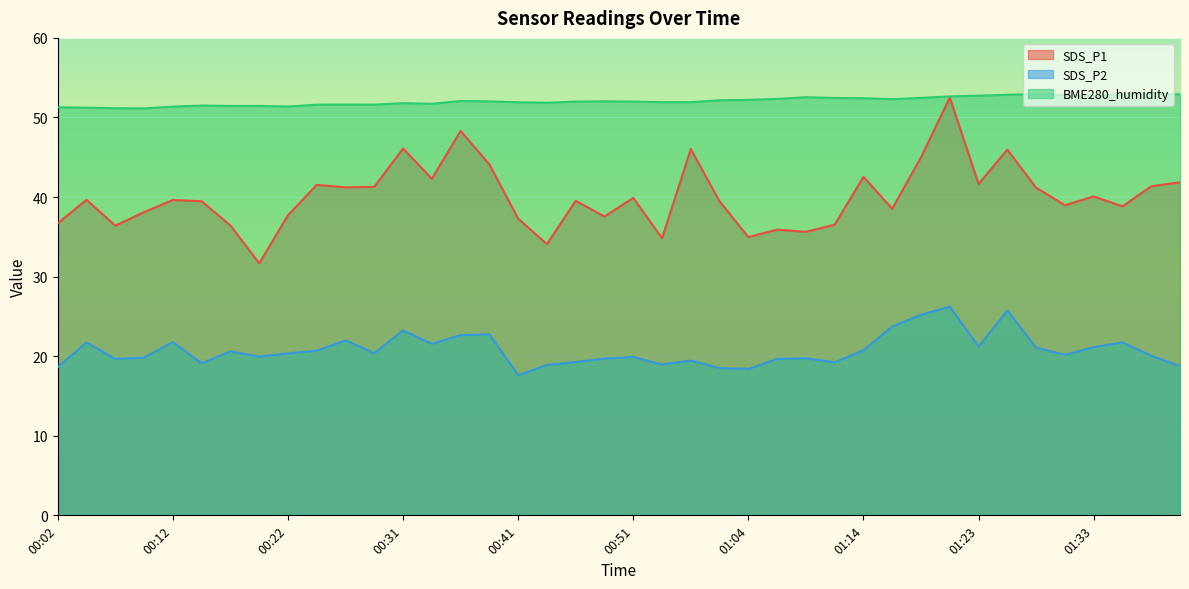

What is the label of the 26th point from the left?

01:06